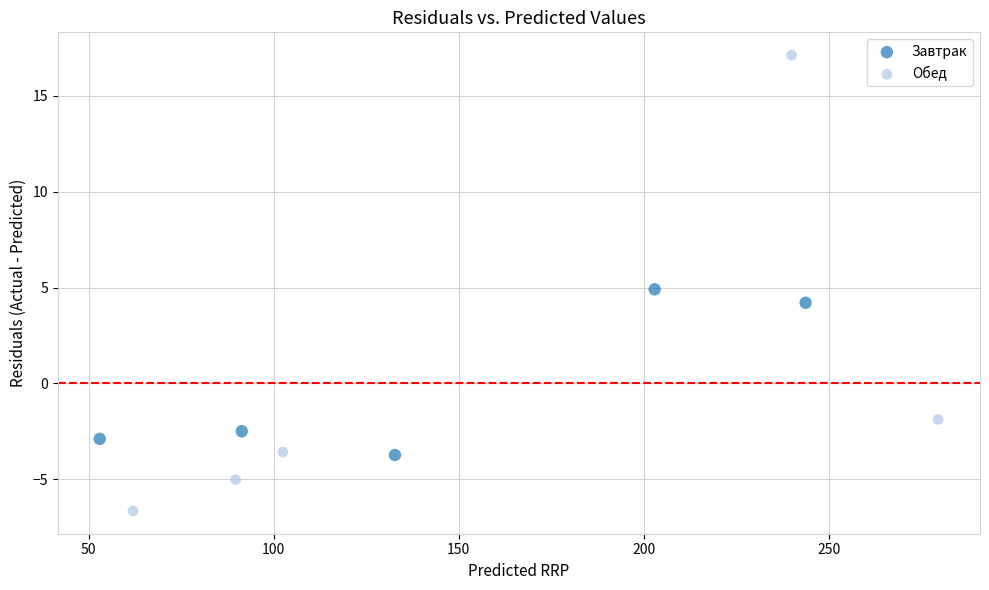

Which series has the widest spread of Y values?

Обед